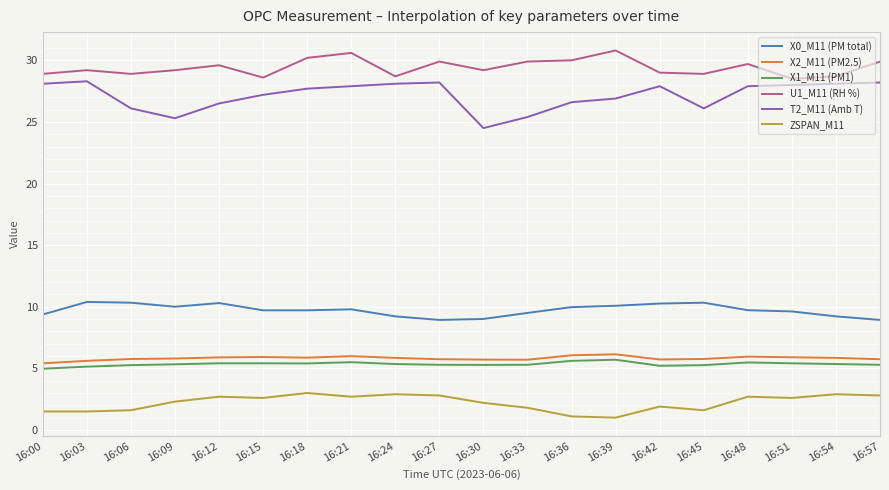

Which series has the largest total across all categories?

U1_M11 (RH %)